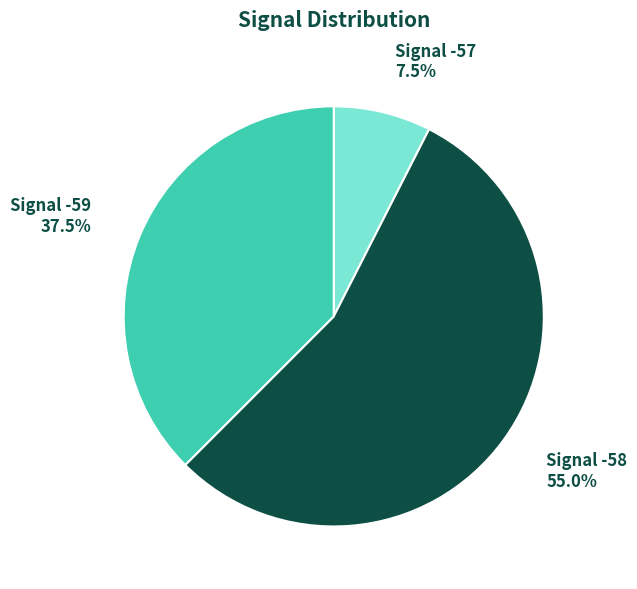

Is there a majority slice in this chart?

Yes